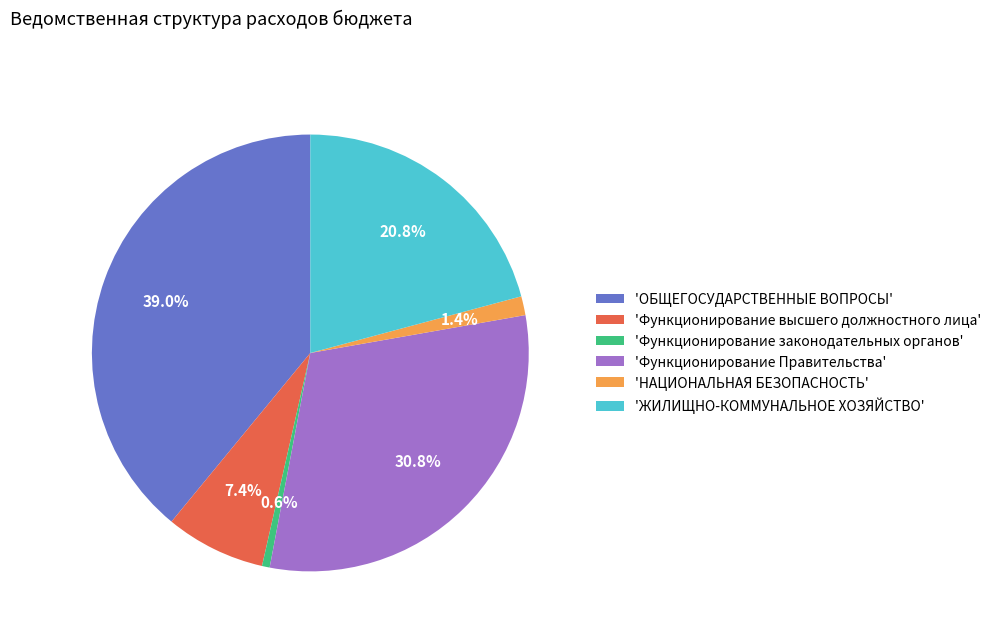

Which has a higher value, 'Функционирование Правительства' or 'ЖИЛИЩНО-КОММУНАЛЬНОЕ ХОЗЯЙСТВО'?

'Функционирование Правительства'